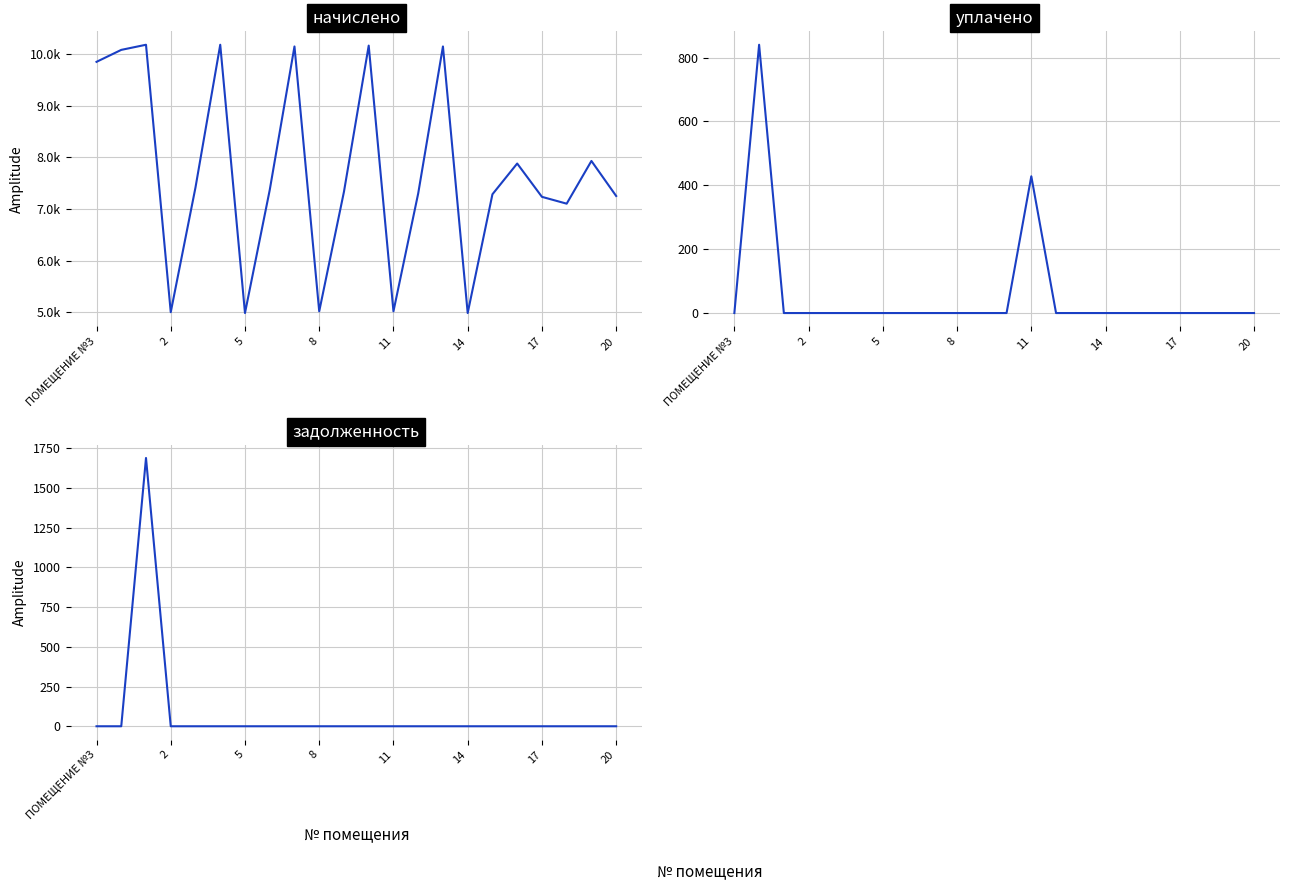

What is the difference between the maximum and minimum values in the начислено series?

5200.0